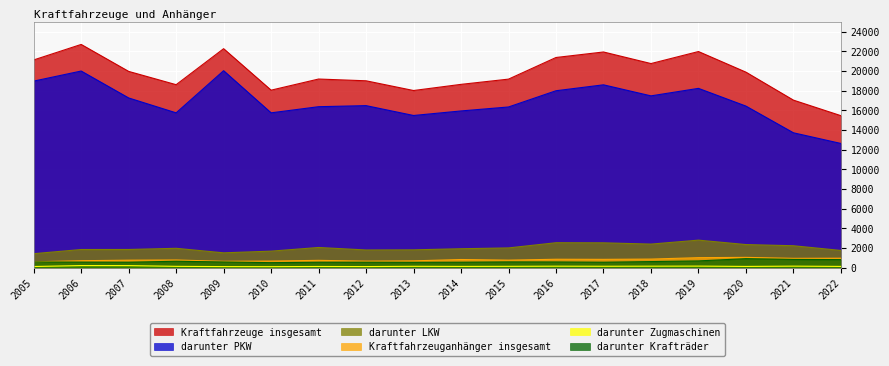

How many series are shown in this chart?

6